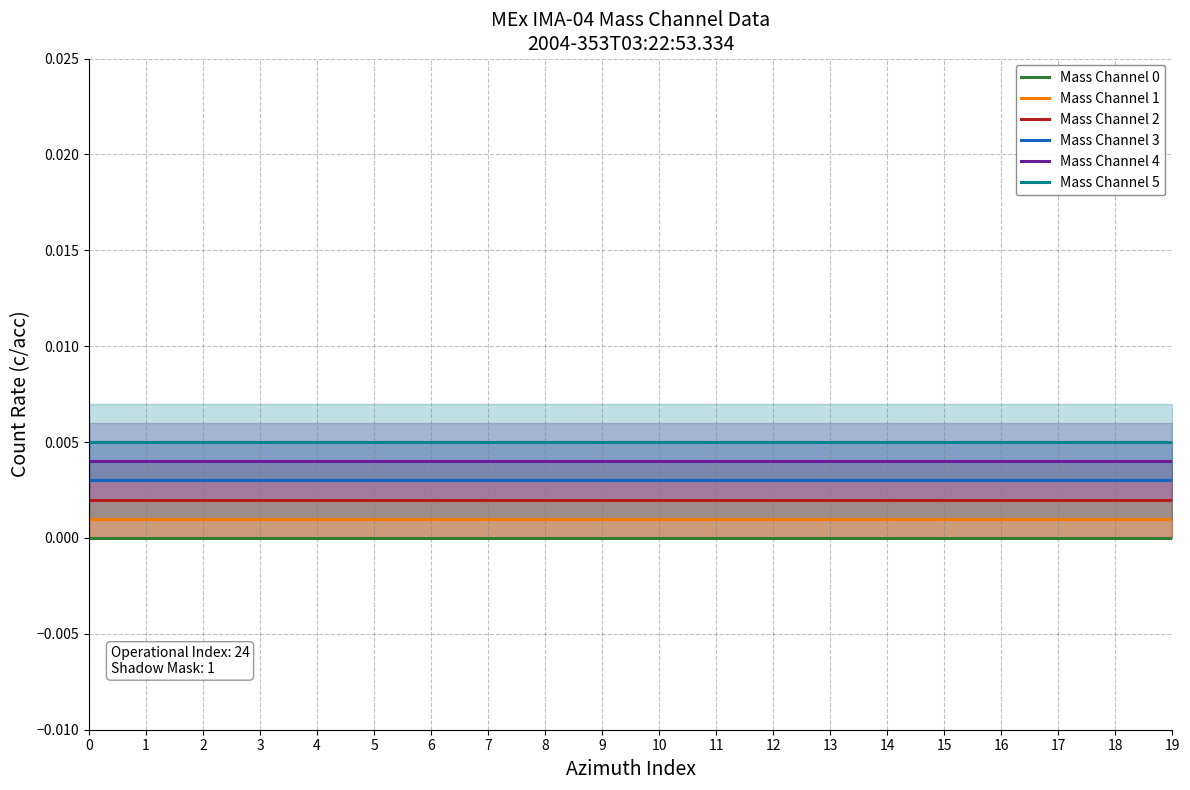

True or false: Mass Channel 4 has more than 1 points higher than both neighbors.

False